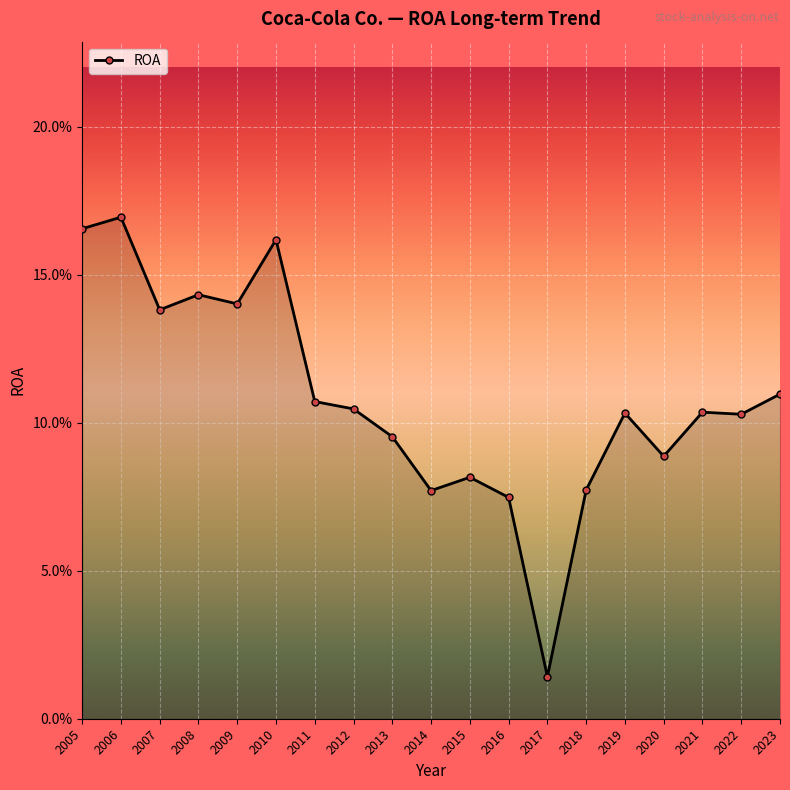

Reading left to right, what are all the values shown in this chart?

0.2	0.2	0.1	0.1	0.1	0.2	0.1	0.1	0.1	0.1	0.1	0.1	0.0	0.1	0.1	0.1	0.1	0.1	0.1